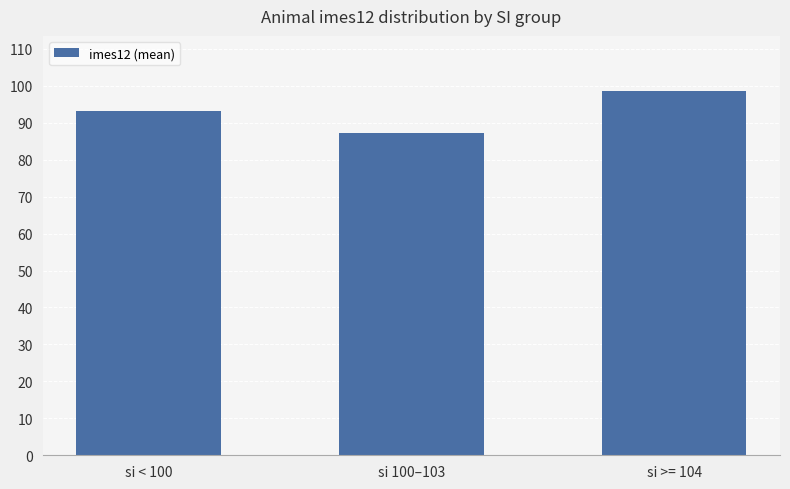

Which label corresponds to the smallest value in the chart?

si 100–103